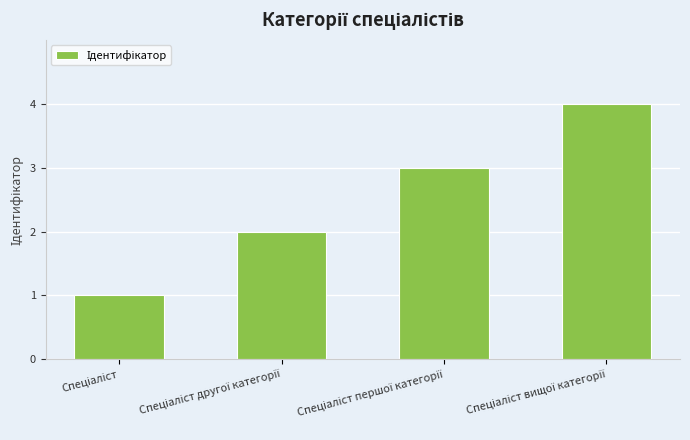

What is the maximum value shown in the chart?

4